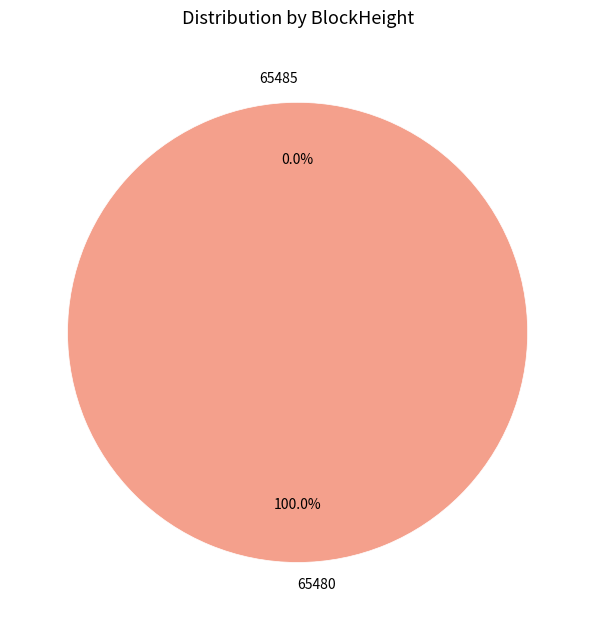

Which category has the biggest portion of the pie?

65480